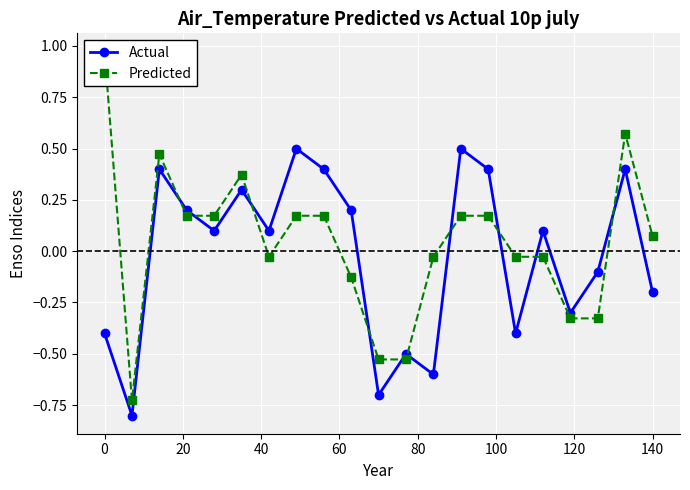

True or false: Actual has more than 2 points higher than both neighbors.

True